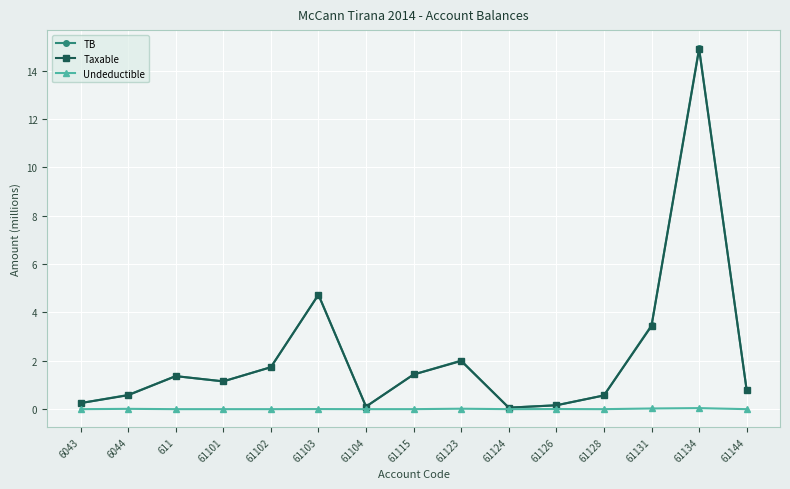

What are all the series names shown in the legend?

TB, Taxable, Undeductible